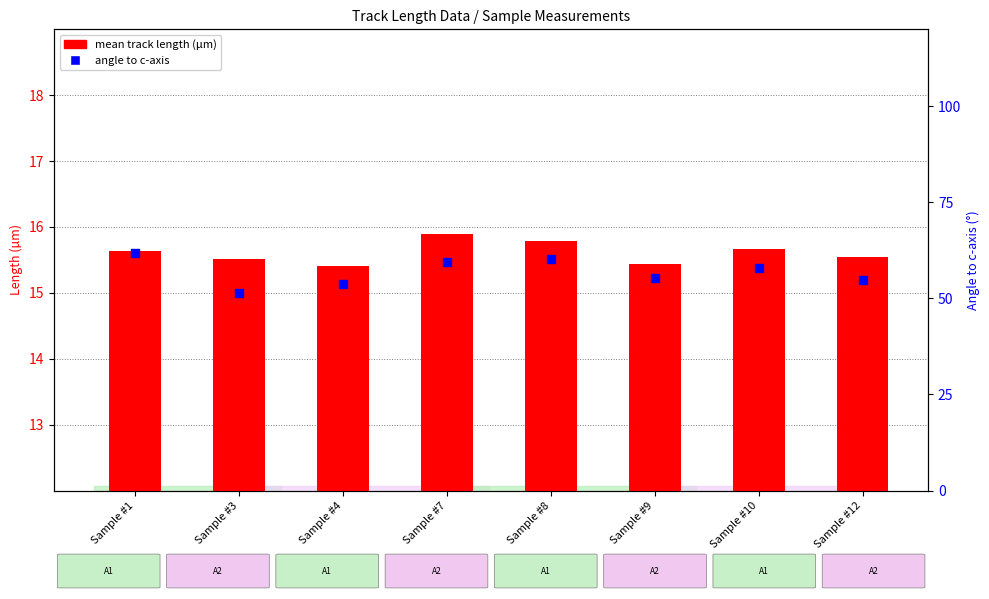

Is the value of mean track length (µm) at Sample #4 greater than the value of angle to c-axis at Sample #8?

No